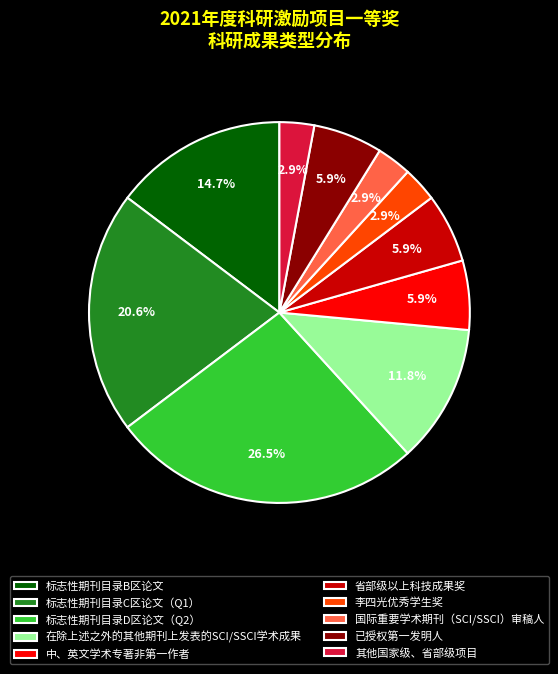

True or false: 国际重要学术期刊（SCI/SSCI）审稿人 accounts for 12% of the total.

False